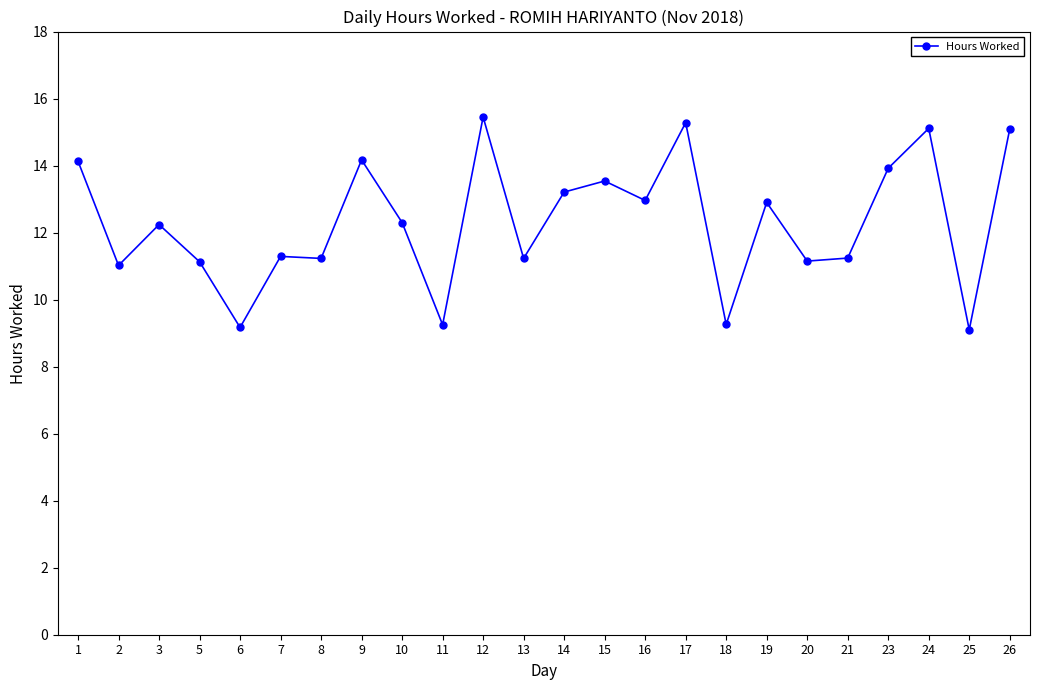

True or false: there are more than 1 points higher than both neighbors.

True